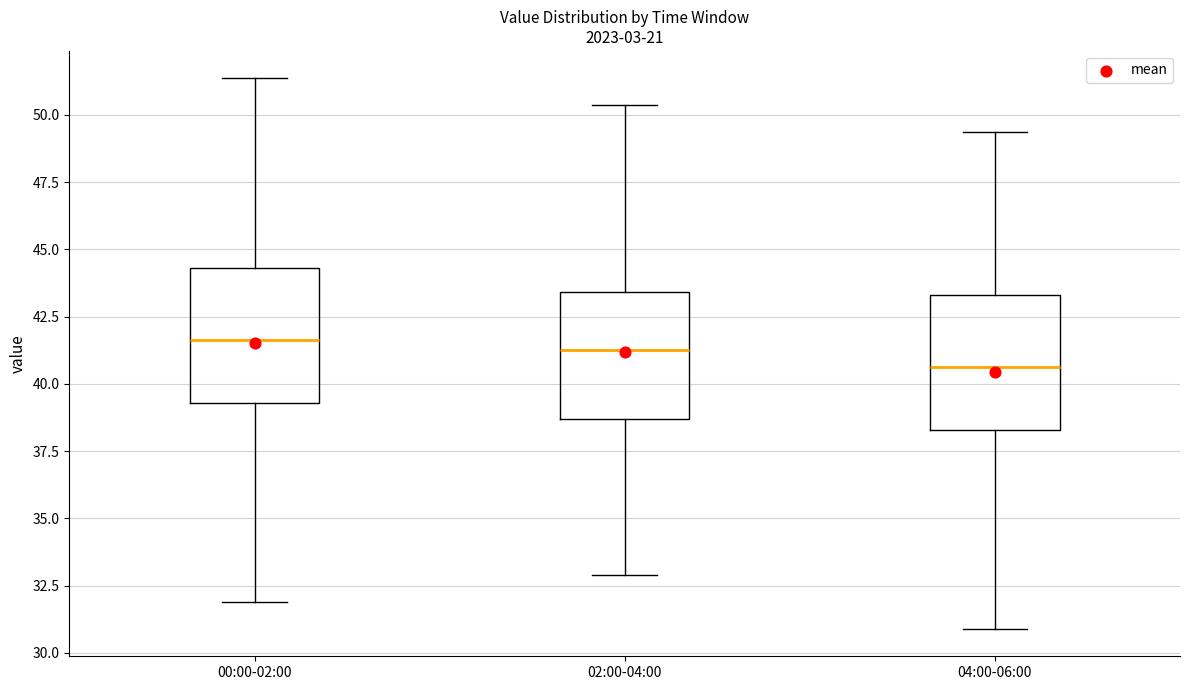

Where is the lower edge of the box for 00:00-02:00 on the y-axis? The values are not printed on the chart, so give them approximately, as read against the axis.

39.5